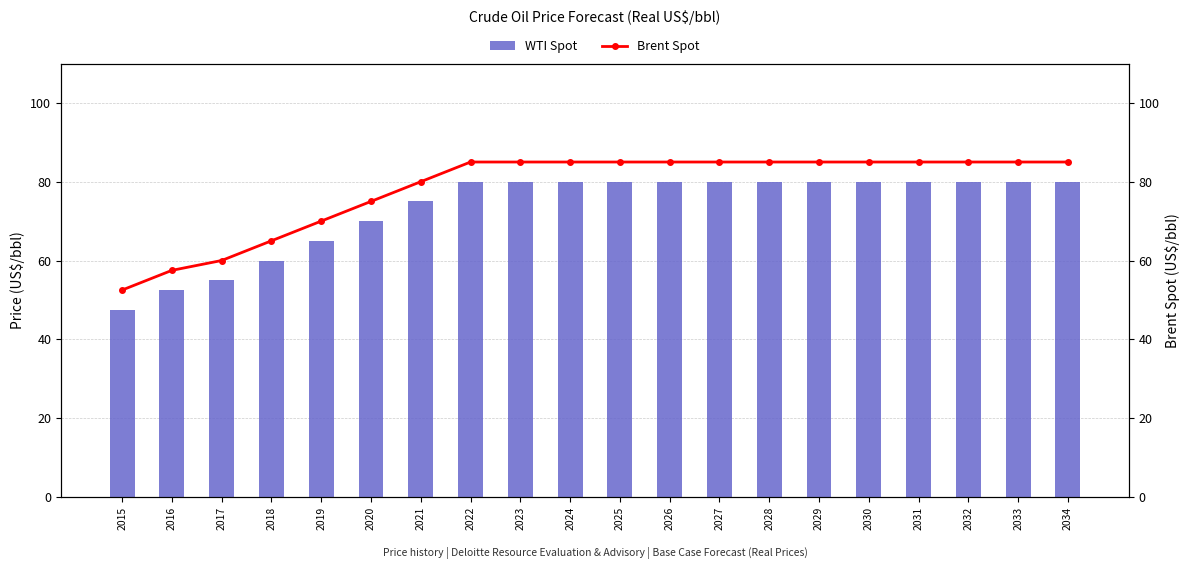

Is it true that Brent Spot equals 142.7 at 2029?

False